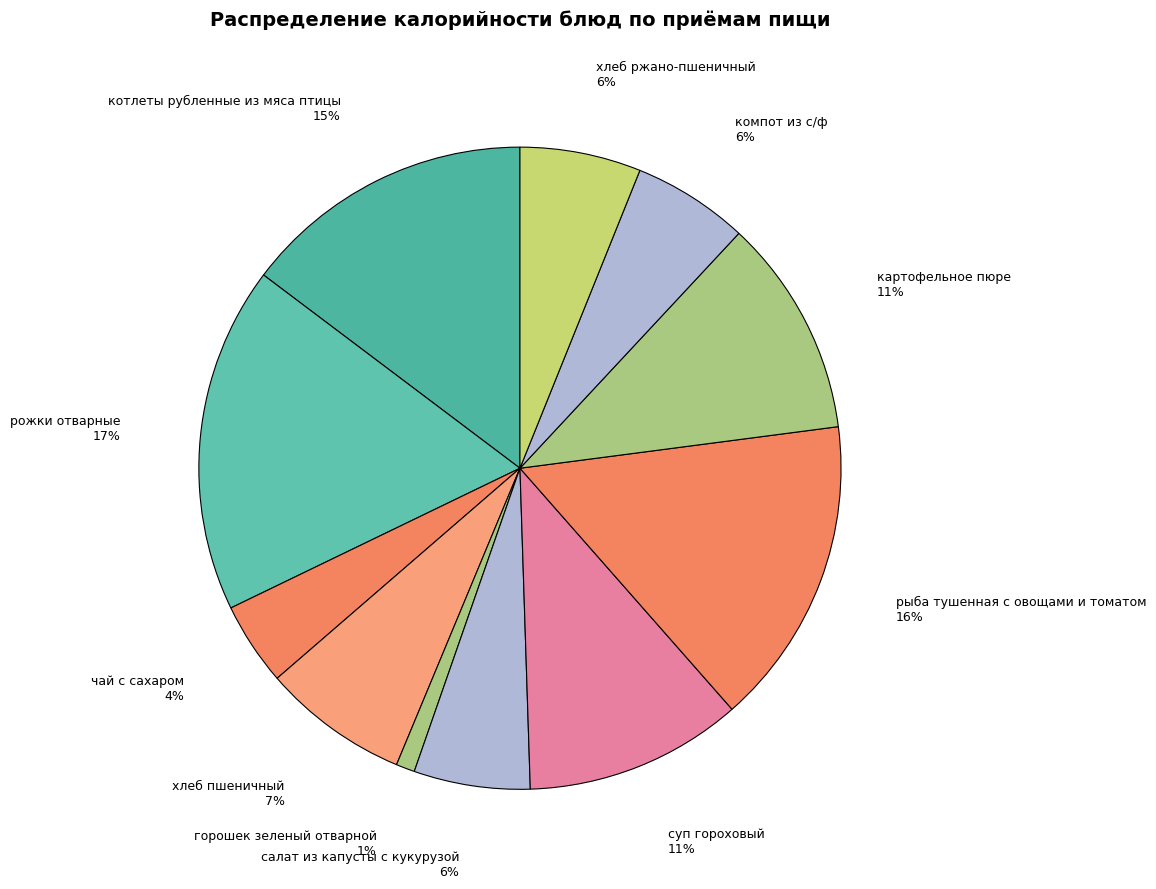

Is the sum of котлеты рубленные из мяса птицы and хлеб ржано-пшеничный greater than half?

No